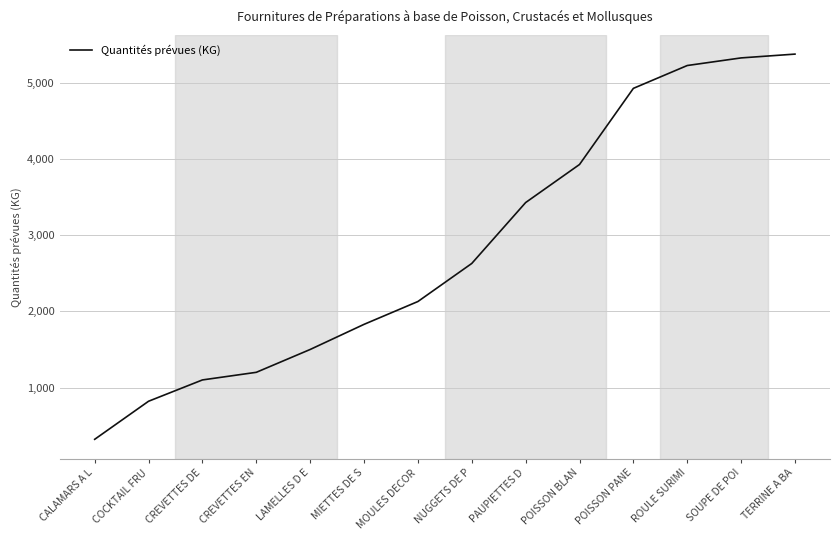

What is the maximum value shown in the chart?

5380